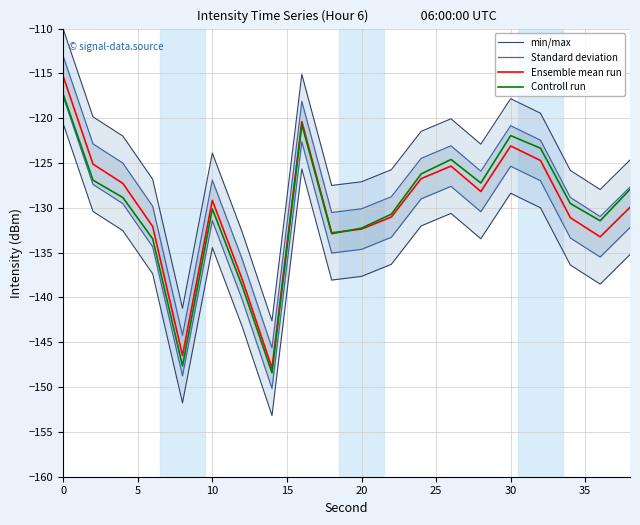

What is the lowest value of the Controll run series?

-148.4